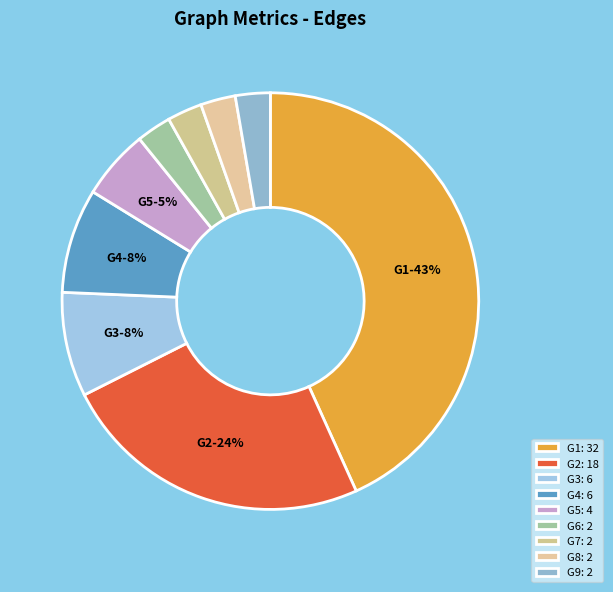

Is G6 the majority of the pie?

No